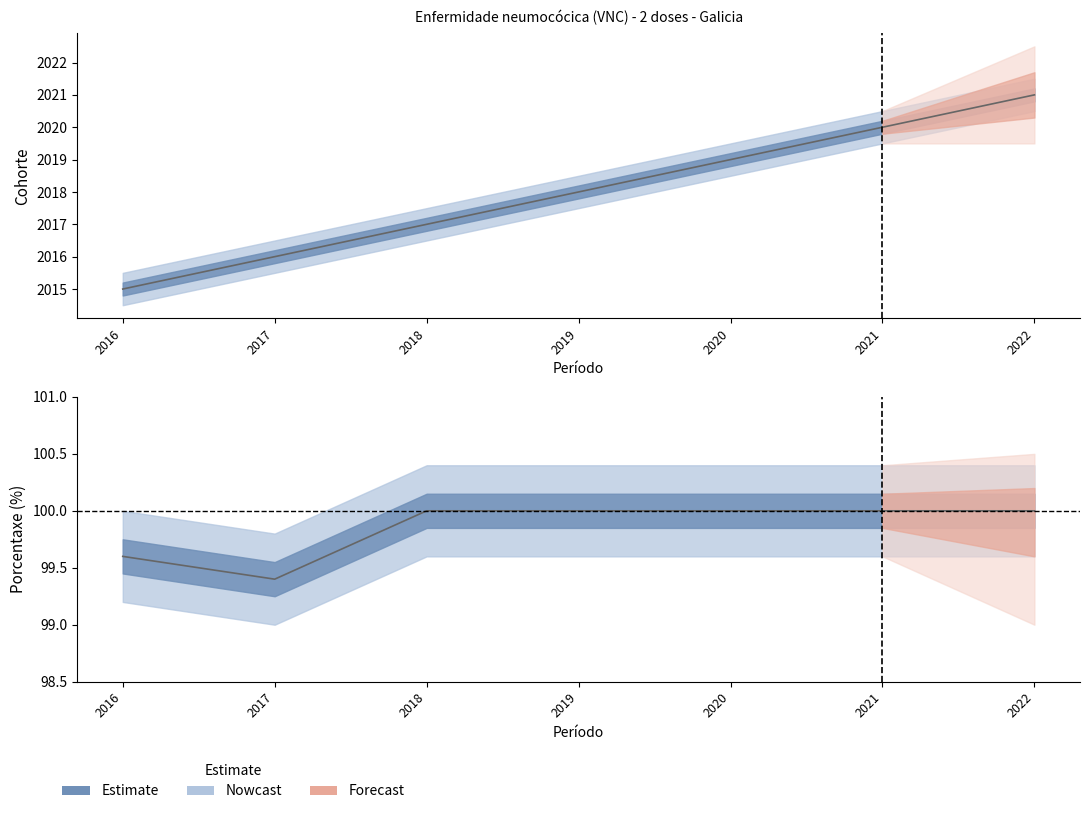

Reading left to right, what are all the values shown in this chart?

Porcentaxe: 2016=99.6	2017=99.4	2018=100.0	2019=100.0	2020=100.0	2021=100.0	2022=100.0
Cohorte: 2016=2015.0	2017=2016.0	2018=2017.0	2019=2018.0	2020=2019.0	2021=2020.0	2022=2021.0